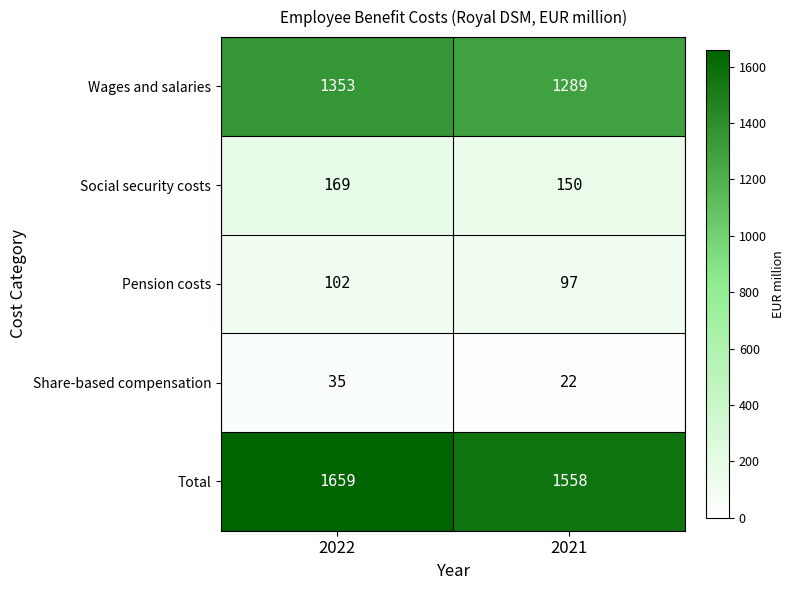

What is the minimum value shown in the chart?

22